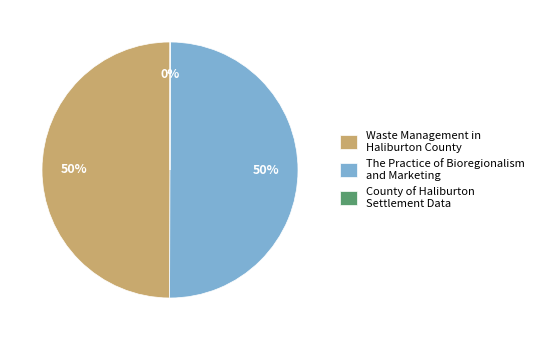

To the nearest percent, what is the average slice percentage?

33%